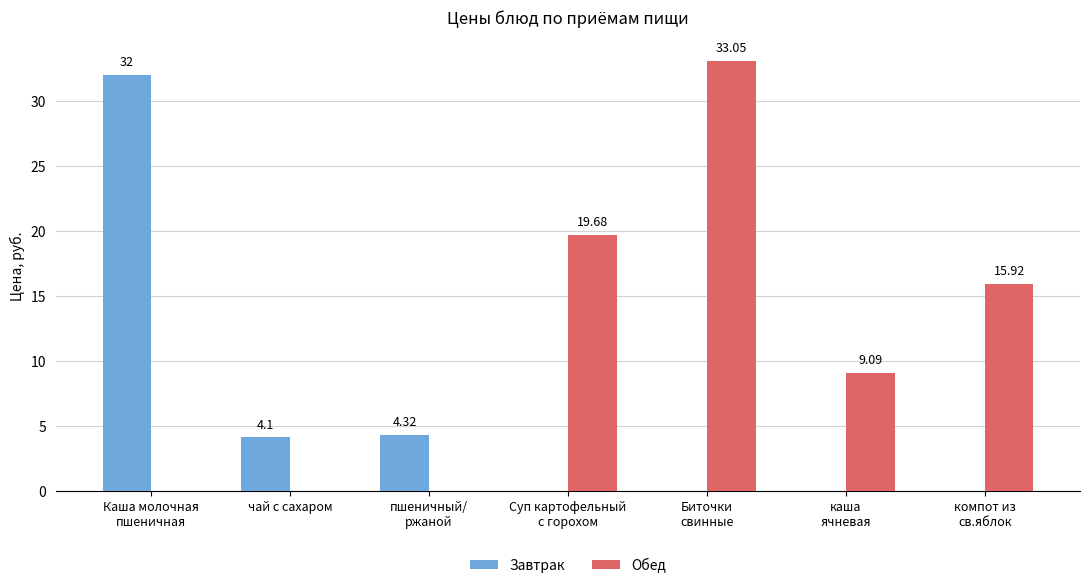

How many data points does each series have?

7